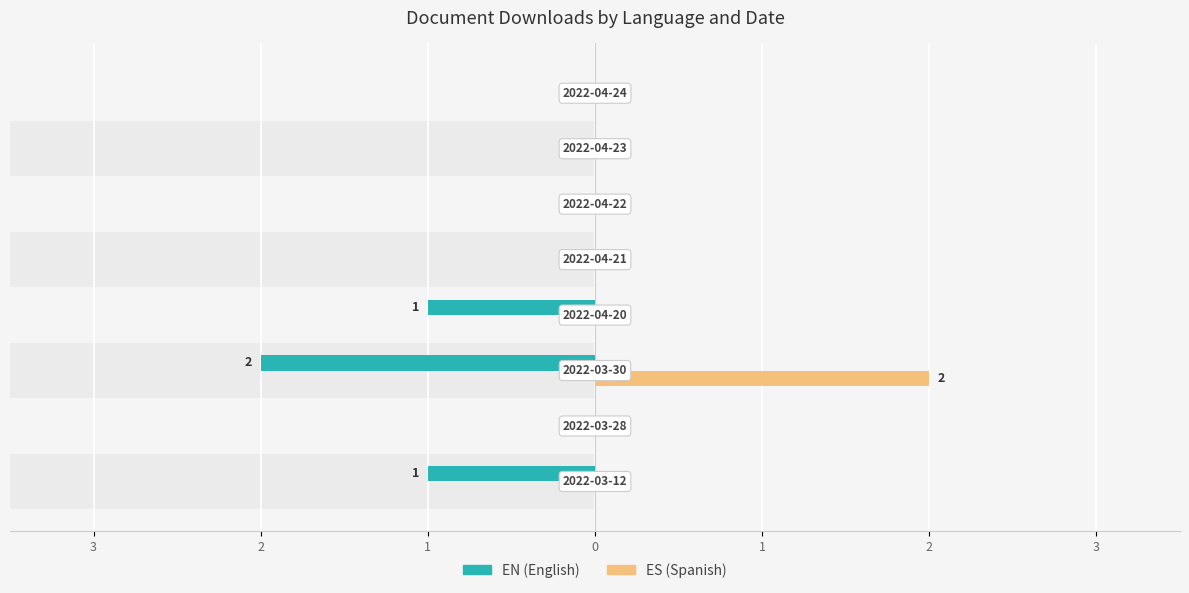

At 0, list the series in order from smallest to largest.

EN, ES